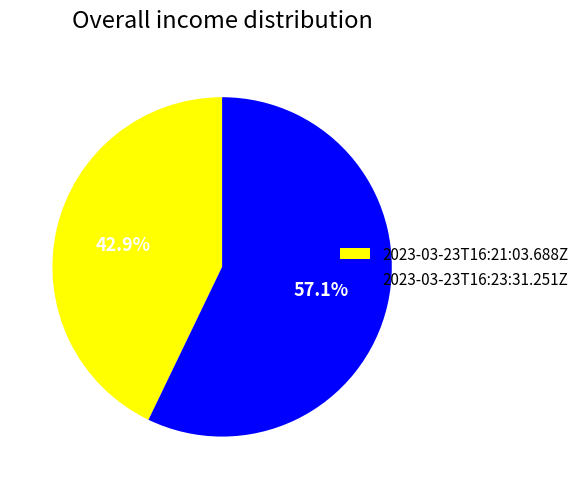

True or false: 2023-03-23T16:21:03.688Z accounts for 55% of the total.

False